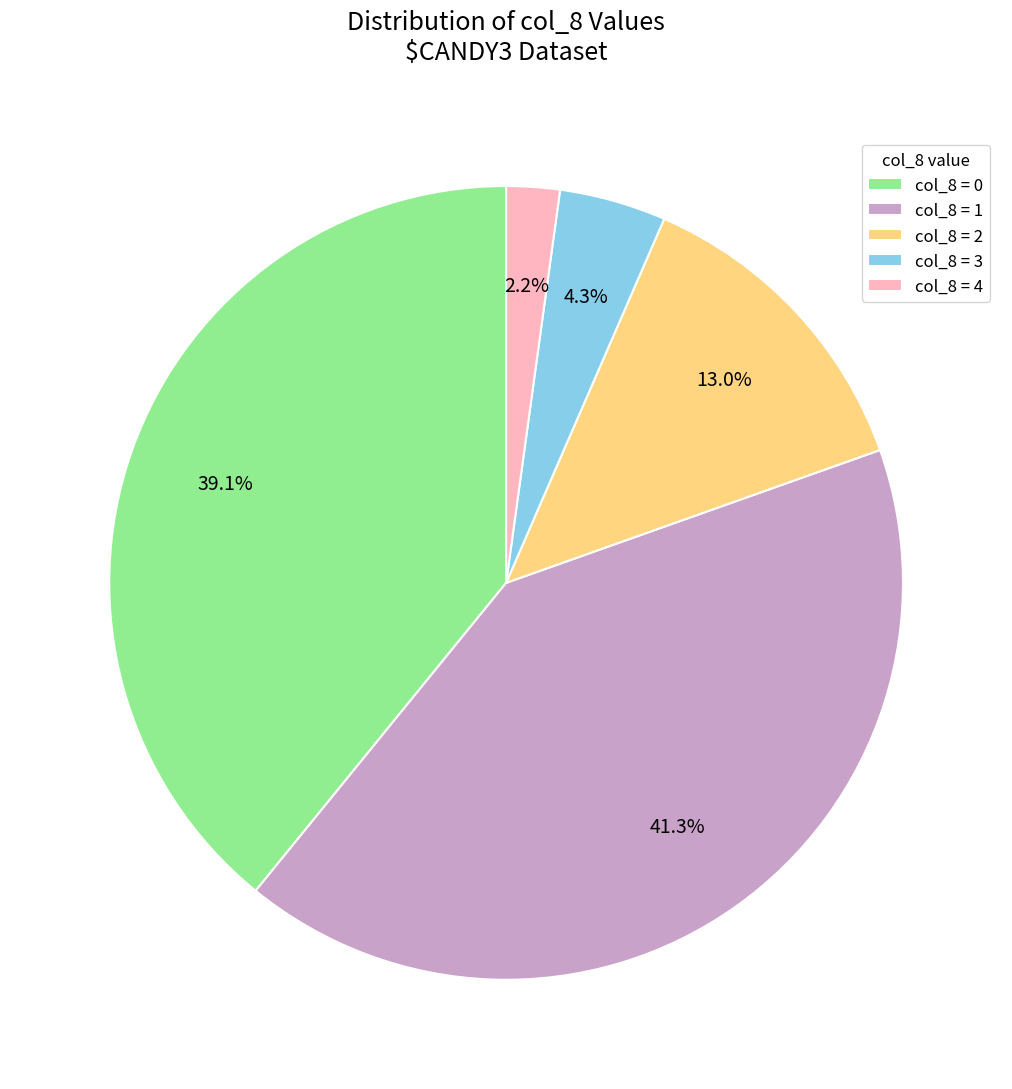

Is there any slice that represents more than half of the pie?

No